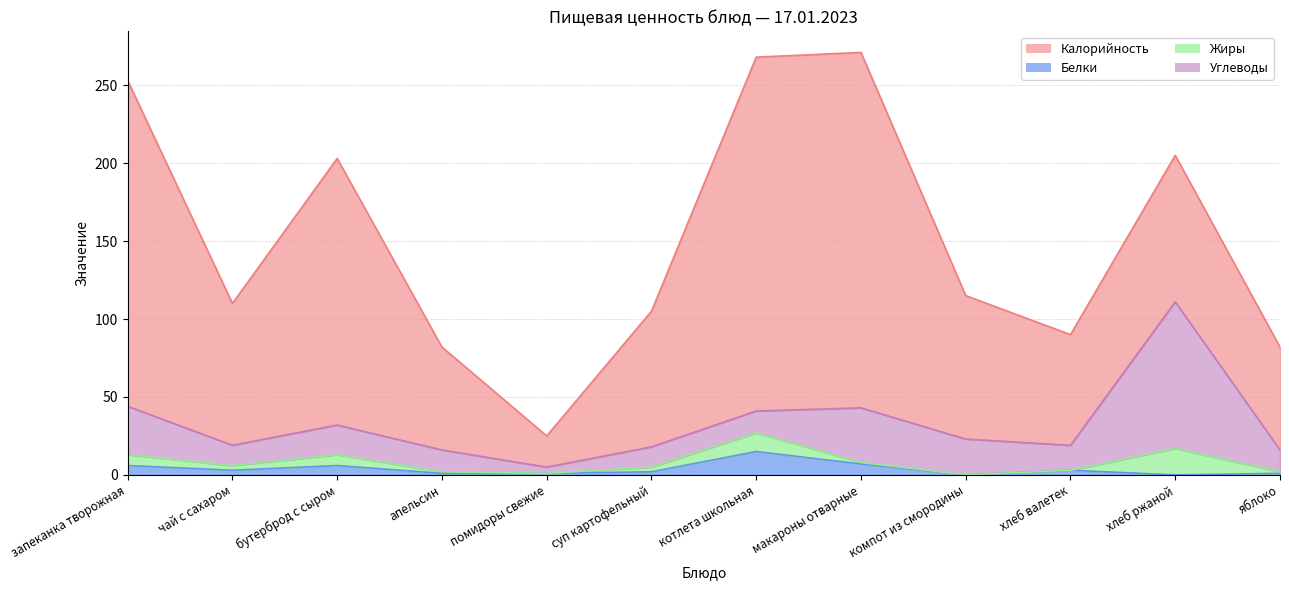

How many data points in Белки are less than 3?

6